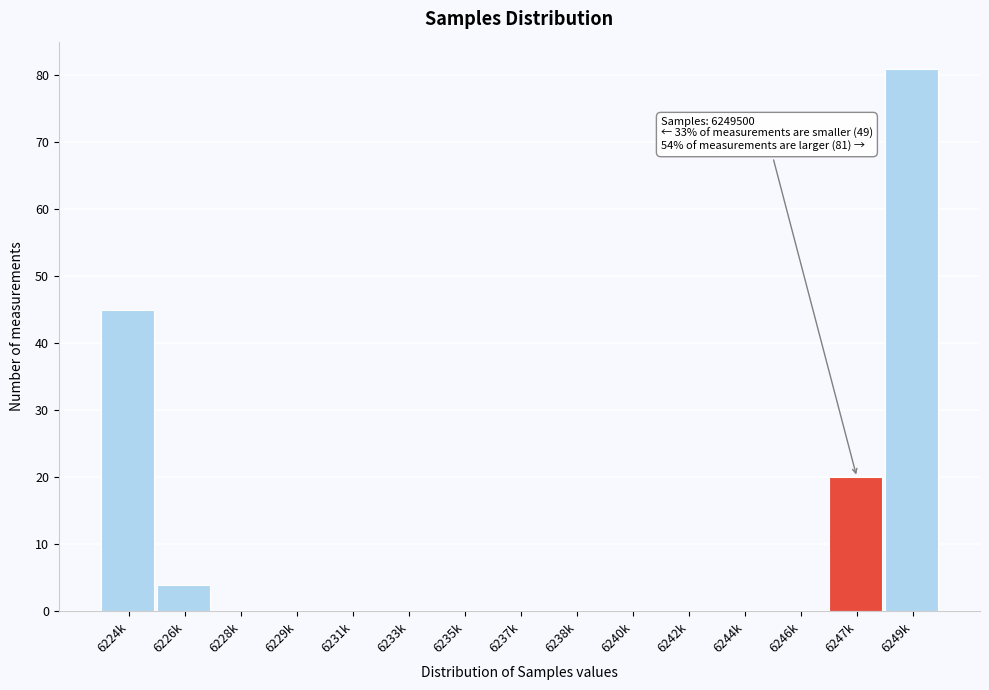

Reading left to right, extract all data points from this chart.

6224k=45	6226k=4	6228k=0	6229k=0	6231k=0	6233k=0	6235k=0	6237k=0	6238k=0	6240k=0	6242k=0	6244k=0	6246k=0	6247k=20	6249k=81